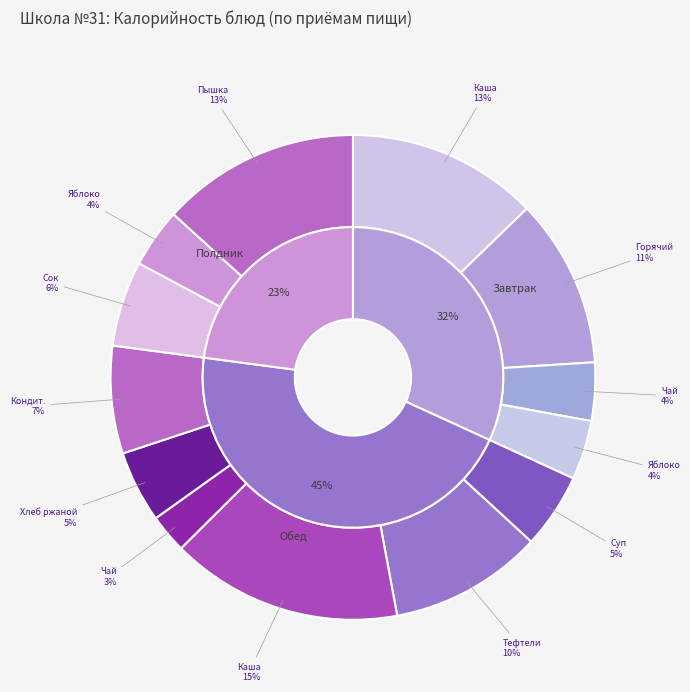

Does Горячий бутерброд с сыром represent more than half of the total?

No